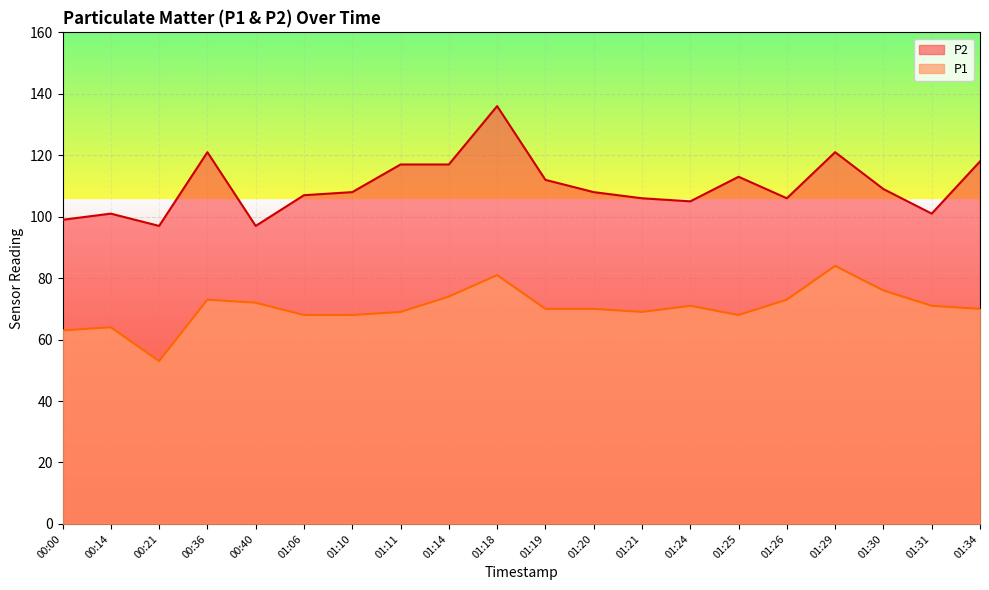

What is the total value across all series at 01:11?

186